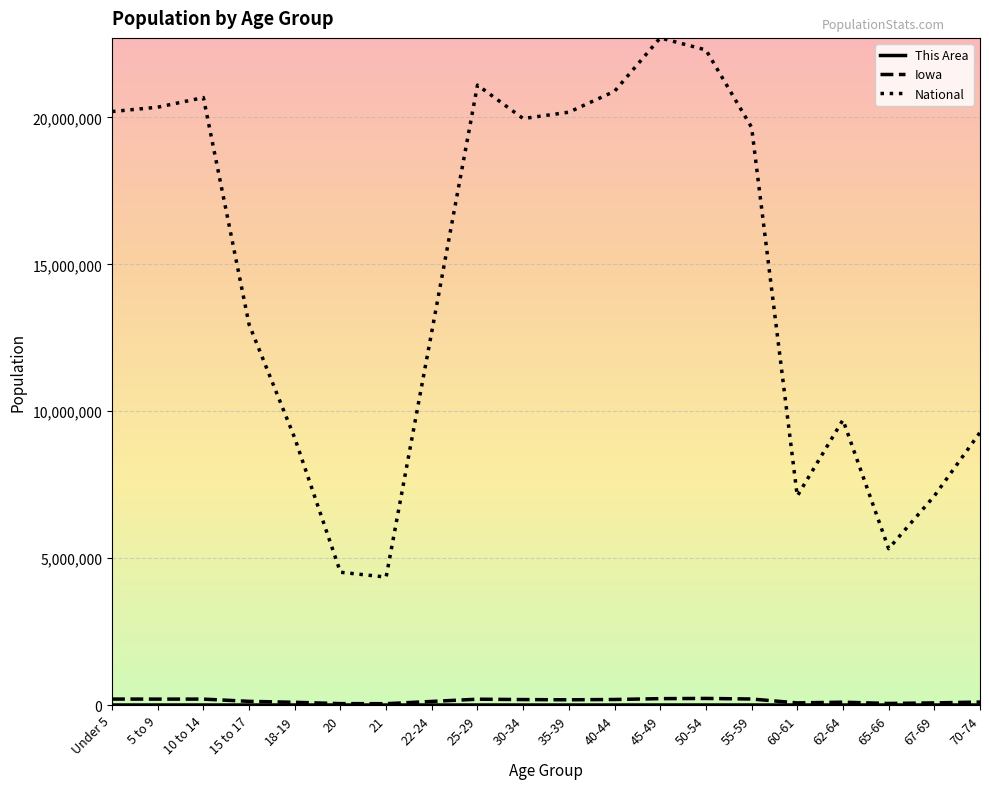

At which label is National closest to 13531442?

15 to 17